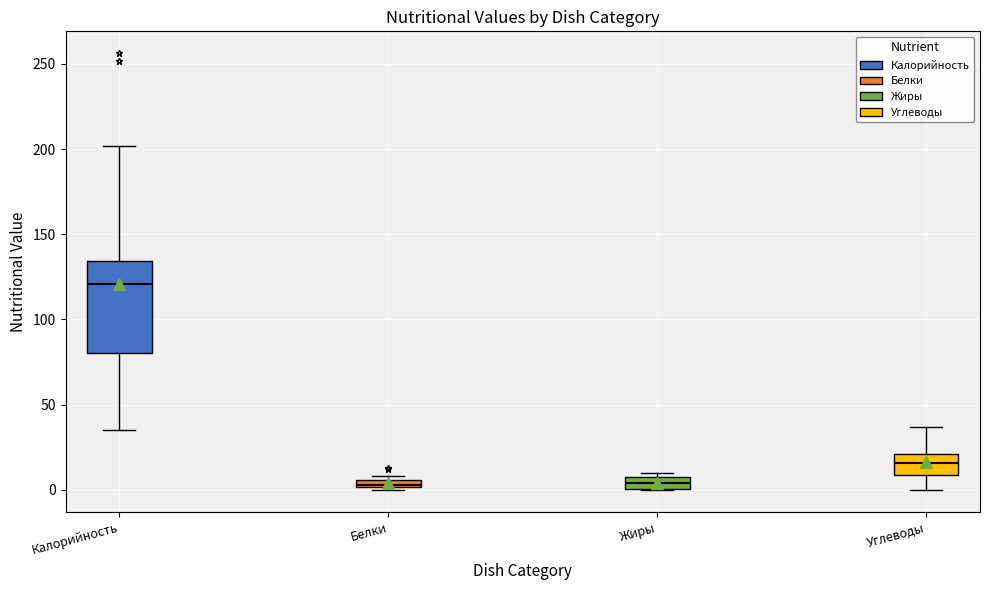

Where is the upper edge of the box for Жиры on the y-axis? The values are not printed on the chart, so give them approximately, as read against the axis.

5